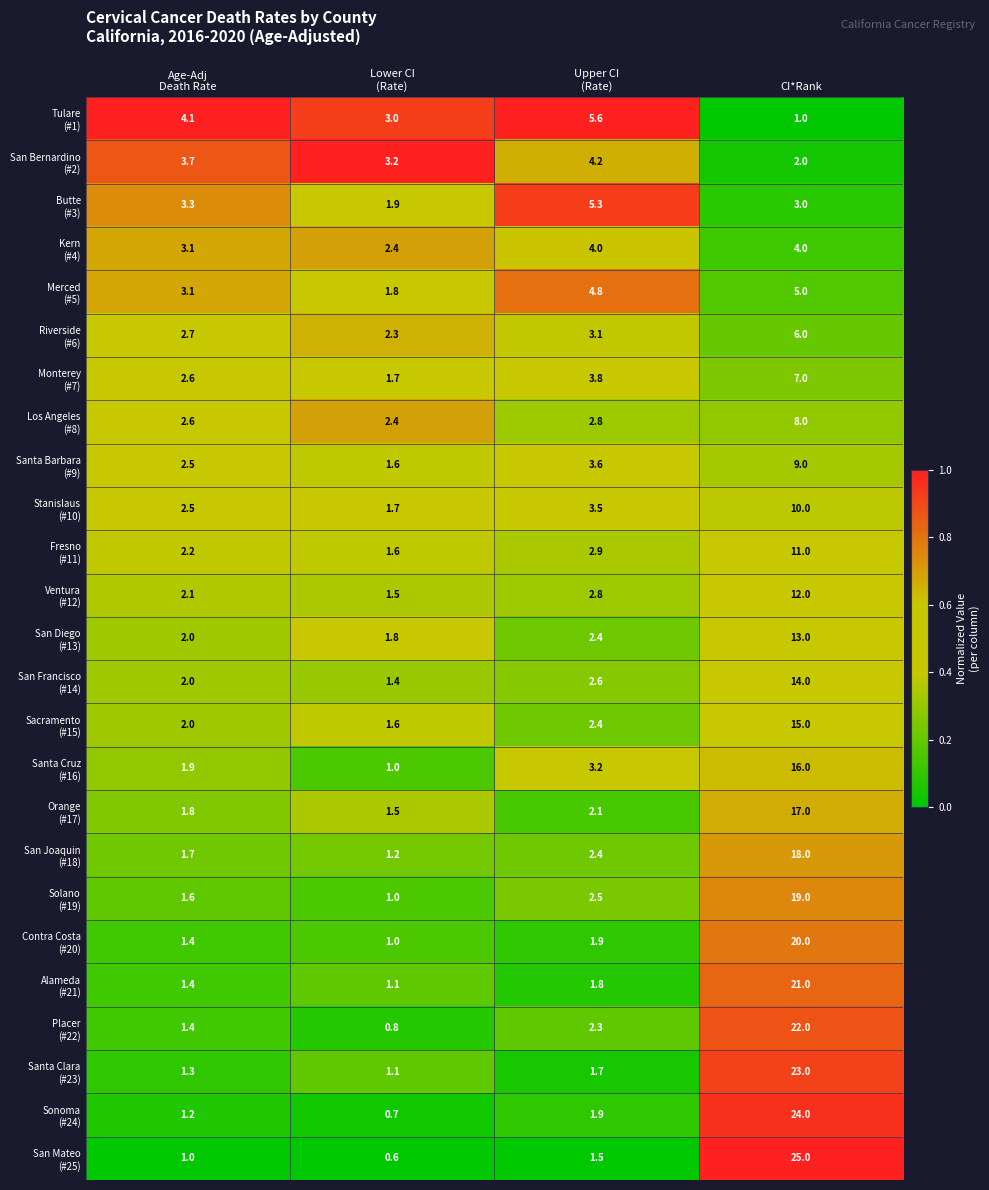

What is the spread (max minus min) of values at CI*Rank?

24.0